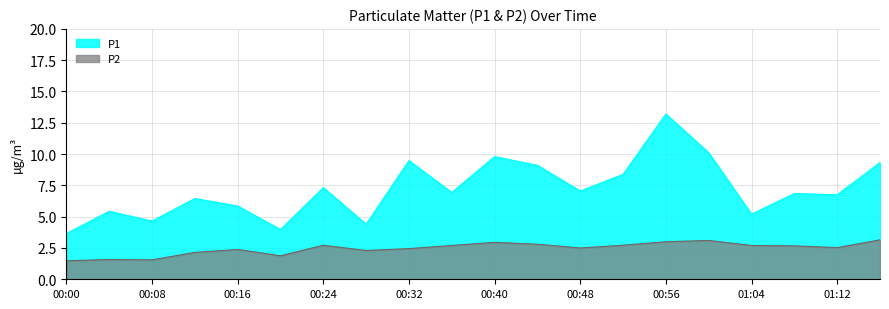

At which category is the sum across all series the highest?

00:56